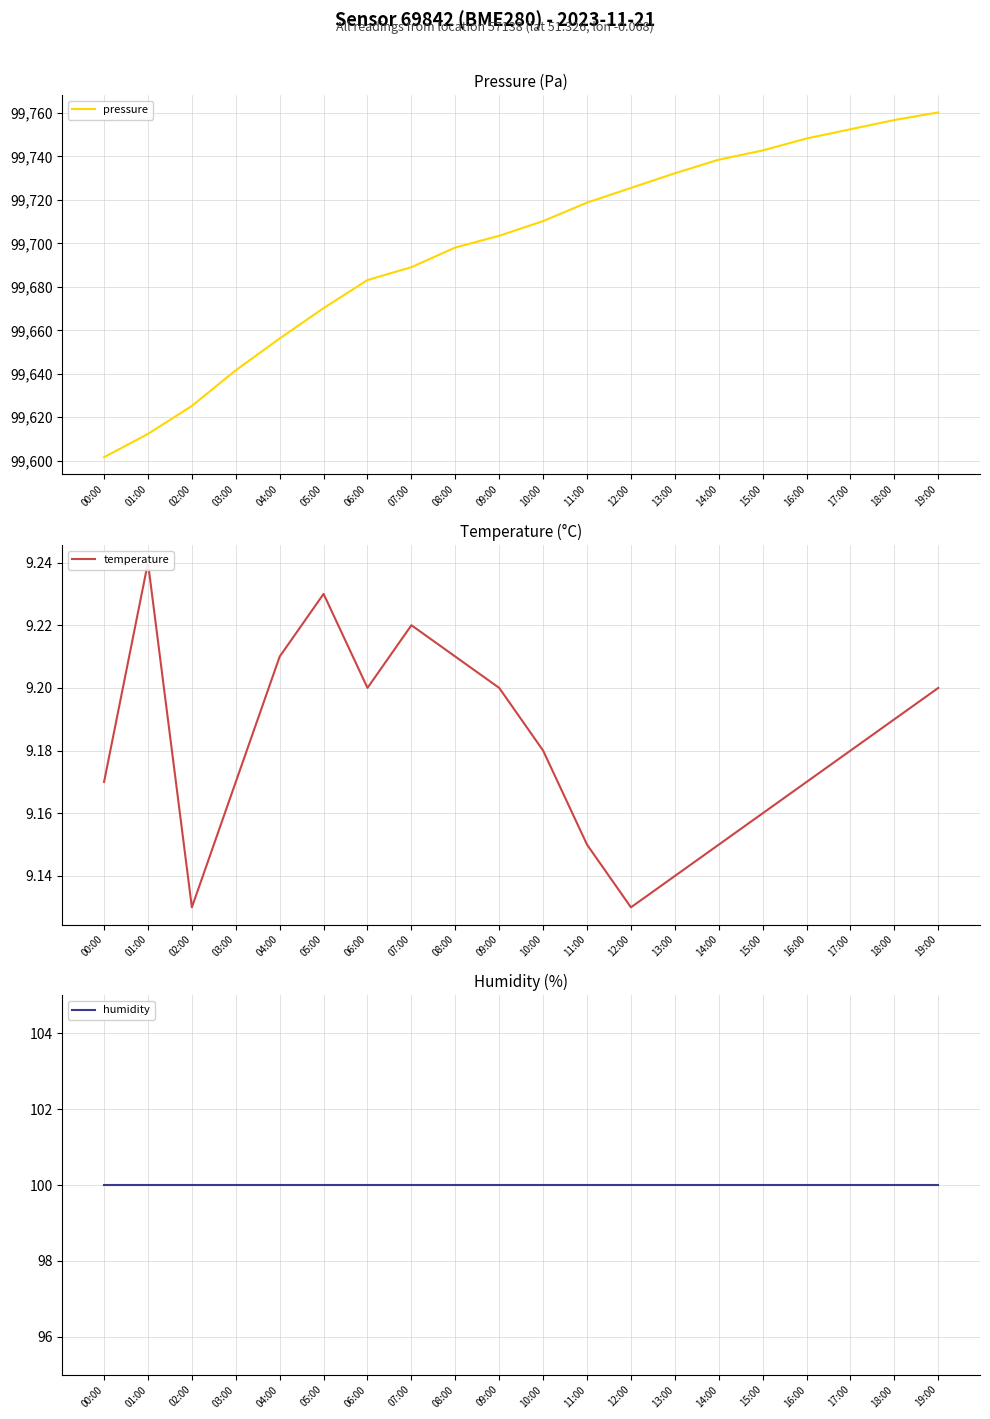

How many data points does each series have?

20